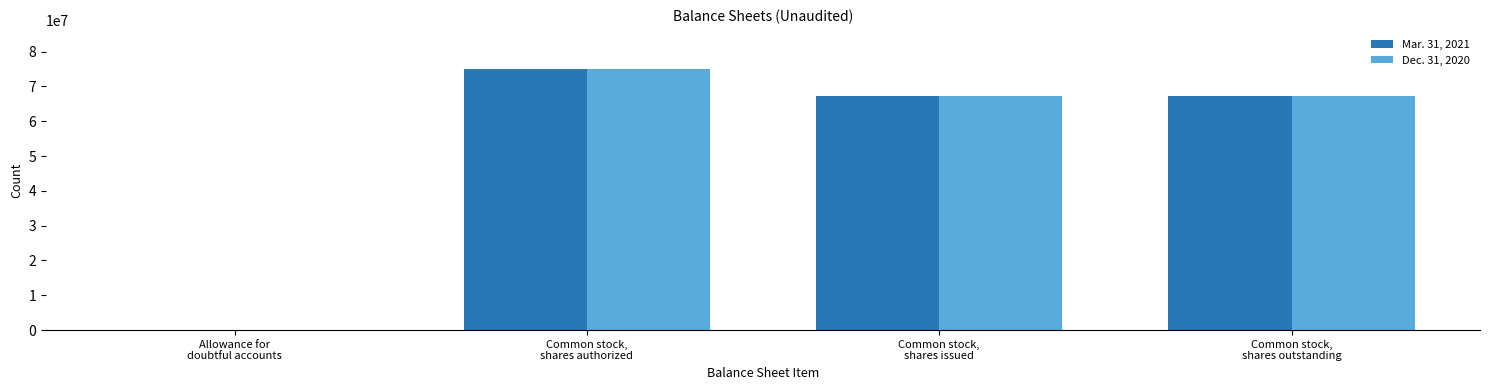

What are all the series names shown in the legend?

Mar. 31, 2021, Dec. 31, 2020